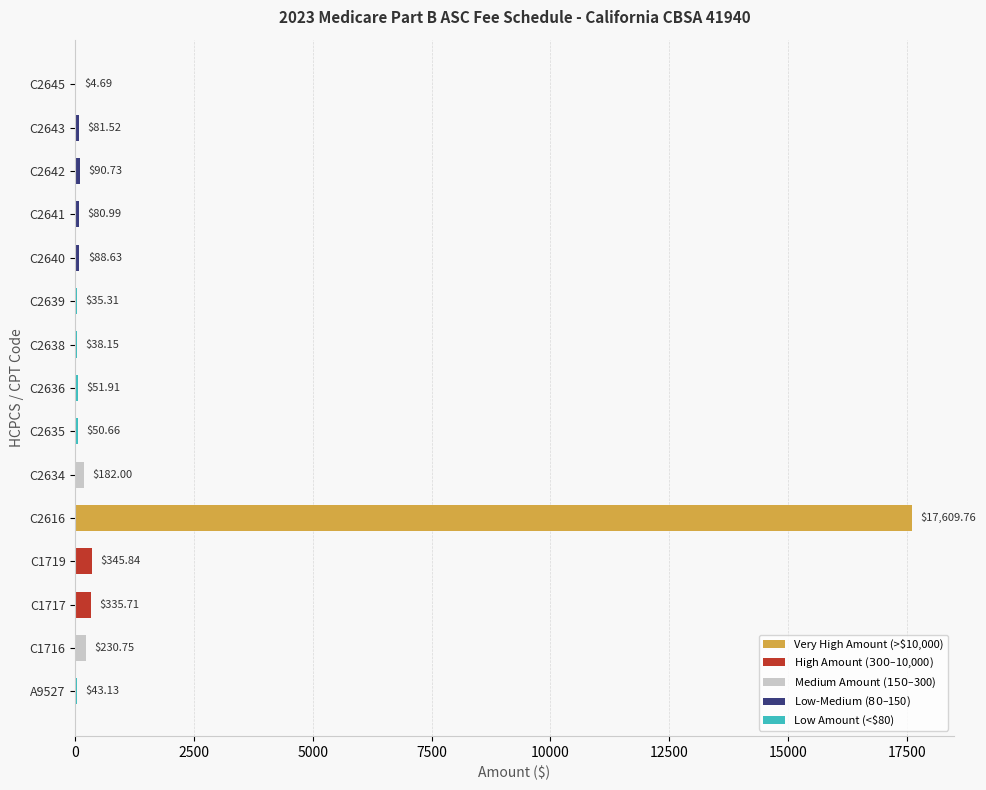

What is the sum of all values?

19269.8